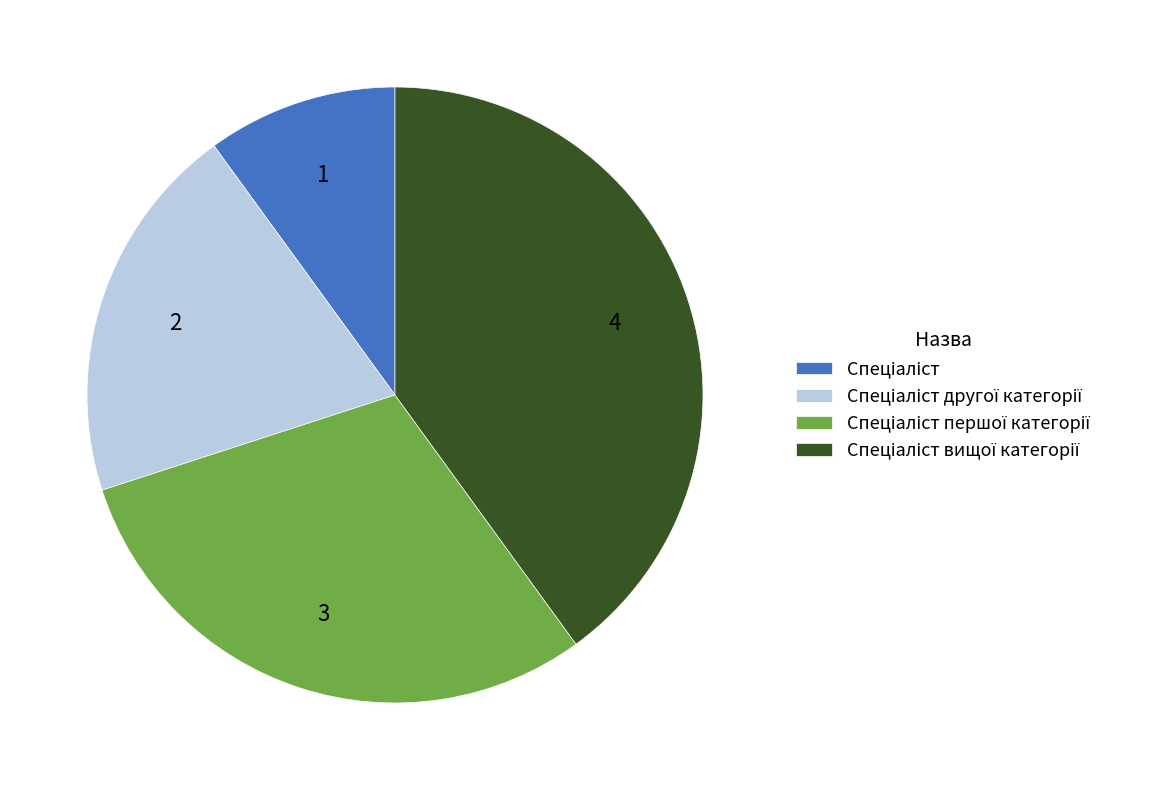

Is there a majority slice in this chart?

No